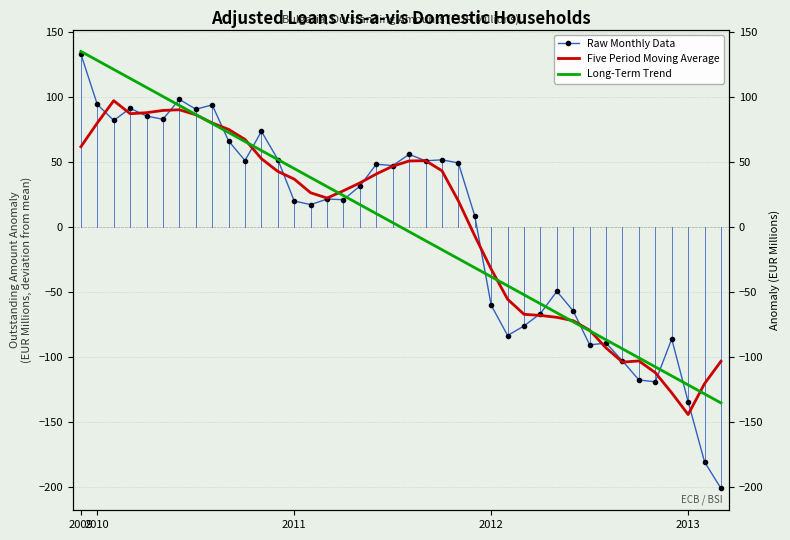

Does the chart have visible grid lines?

Yes